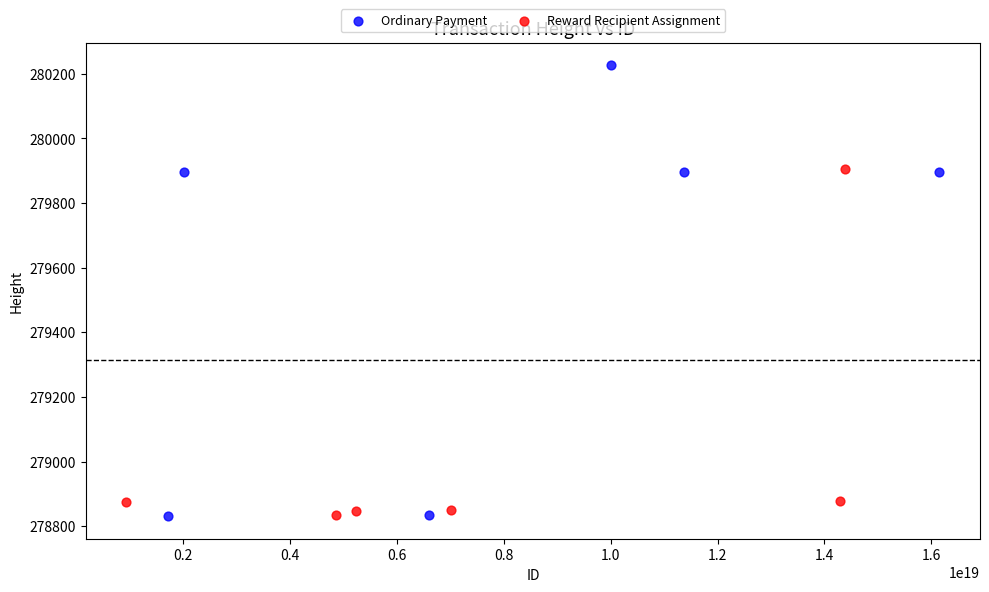

Which series has the widest spread of Y values?

Ordinary Payment